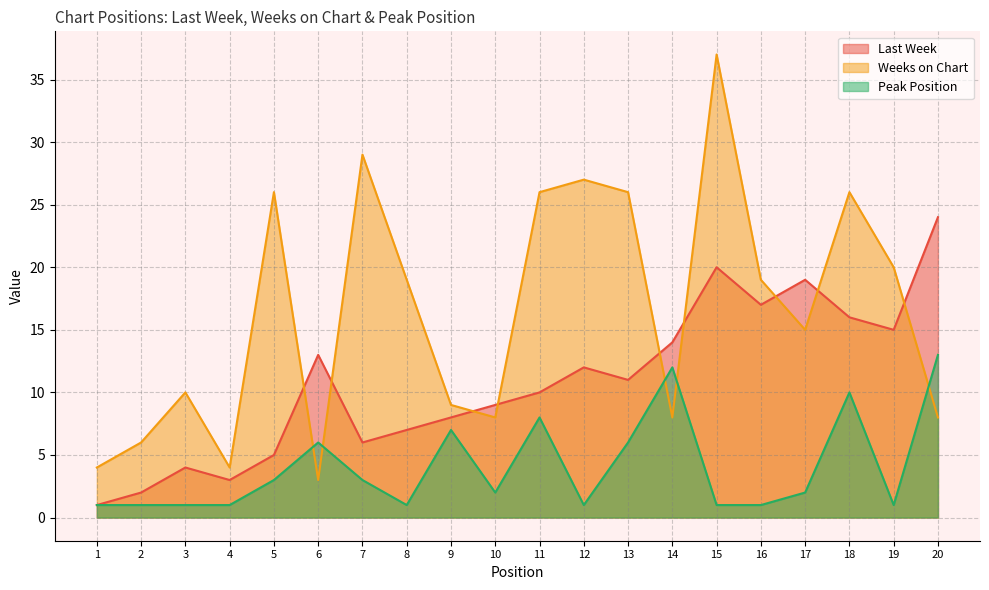

Rank the series by their maximum value, from highest to lowest.

Weeks on Chart, Last Week, Peak Position